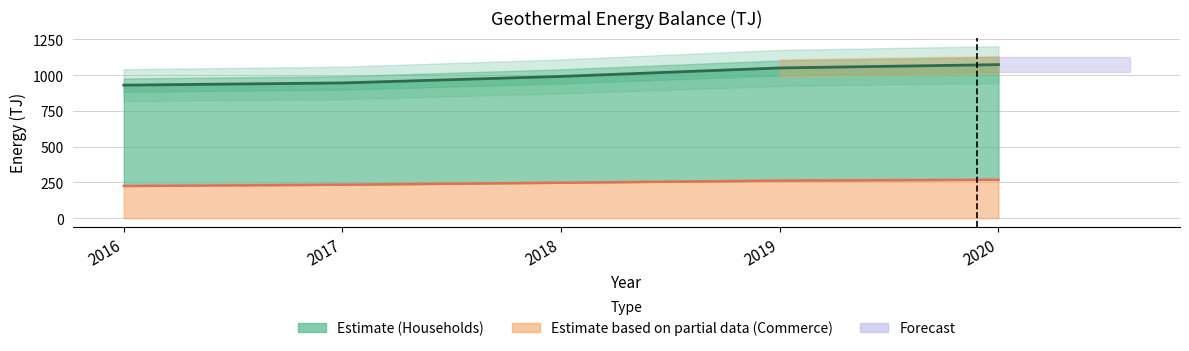

What is the sum of all Commerce and Public Services values?

1237.5